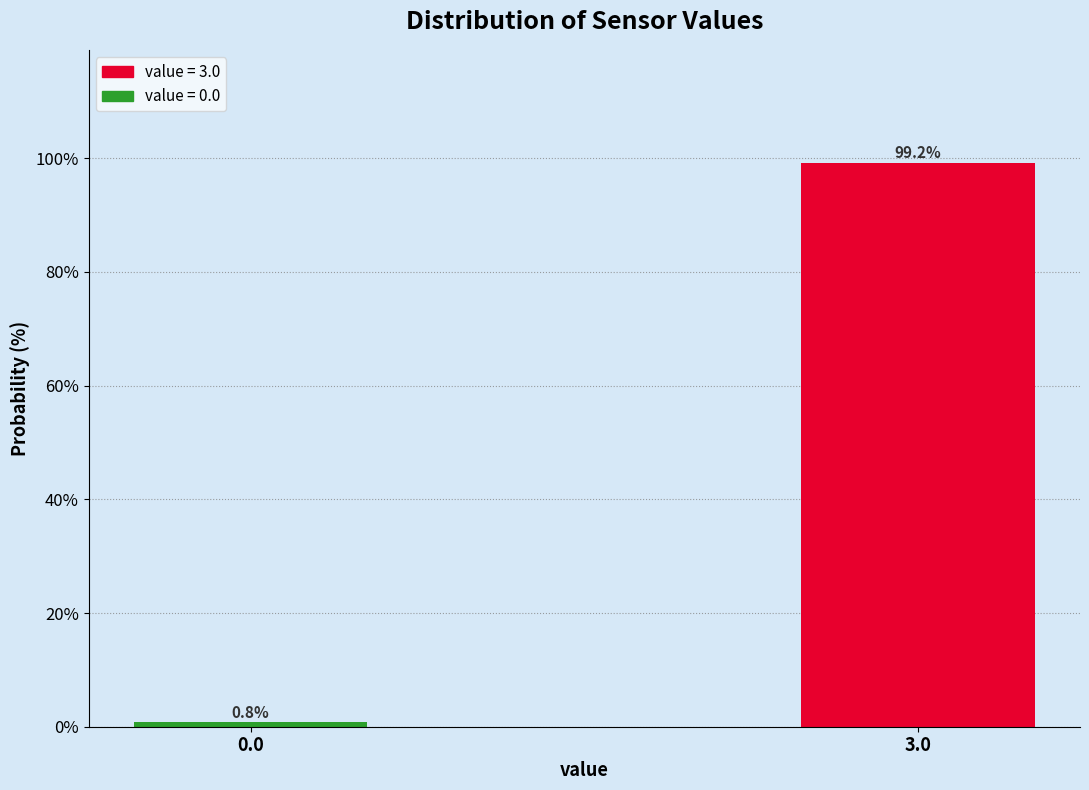

Reading right to left, transcribe all the data shown in this chart.

99.2	0.8